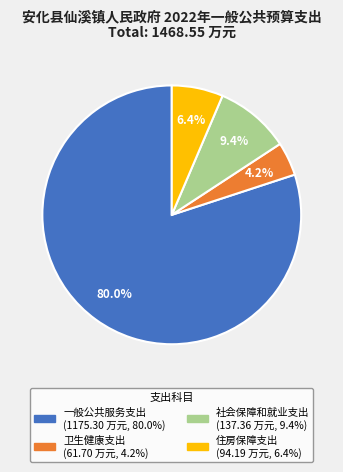

To the nearest percent, what is the combined percentage of 卫生健康支出 and 住房保障支出?

11%